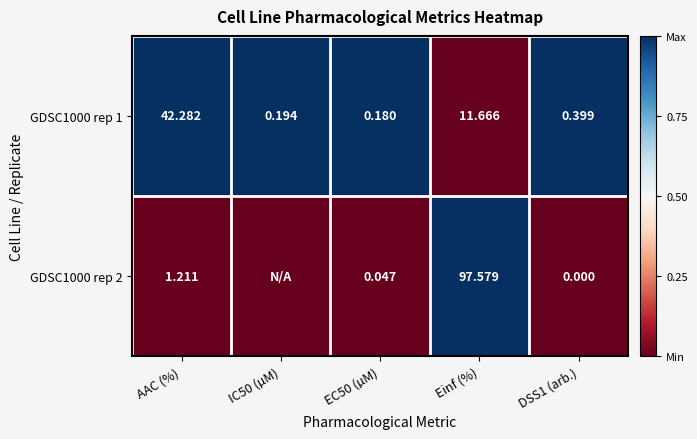

At which label is GDSC1000 rep 1 closest to 21?

Einf (%)